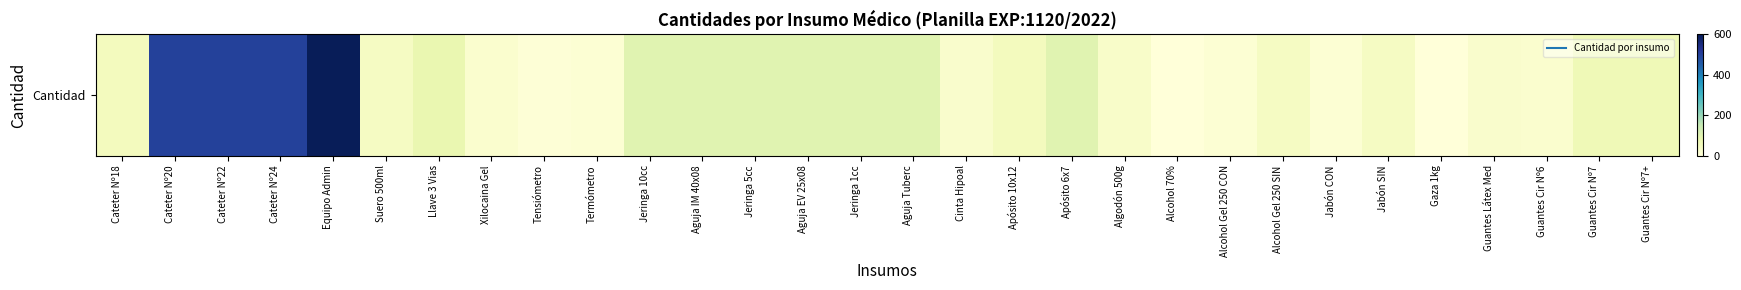

At which category does the chart reach its minimum across all series?

Alcohol 70%